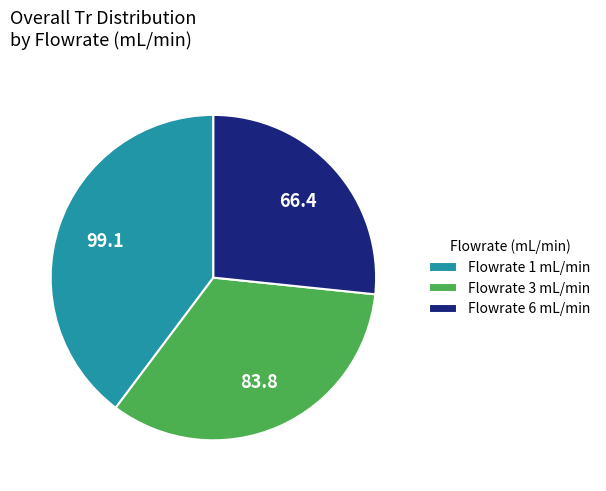

Rank the categories by value from lowest to highest.

Flowrate 6 mL/min, Flowrate 3 mL/min, Flowrate 1 mL/min